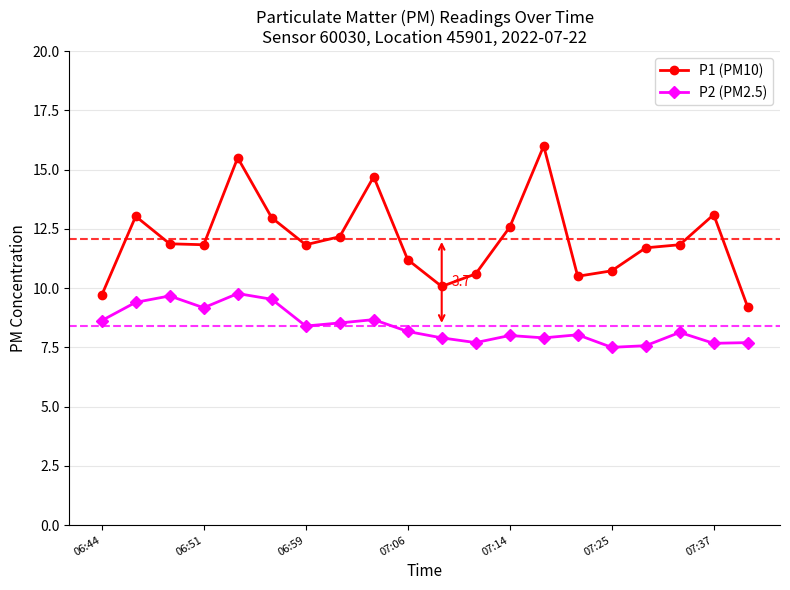

At how many categories does at least one series exceed 8?

20